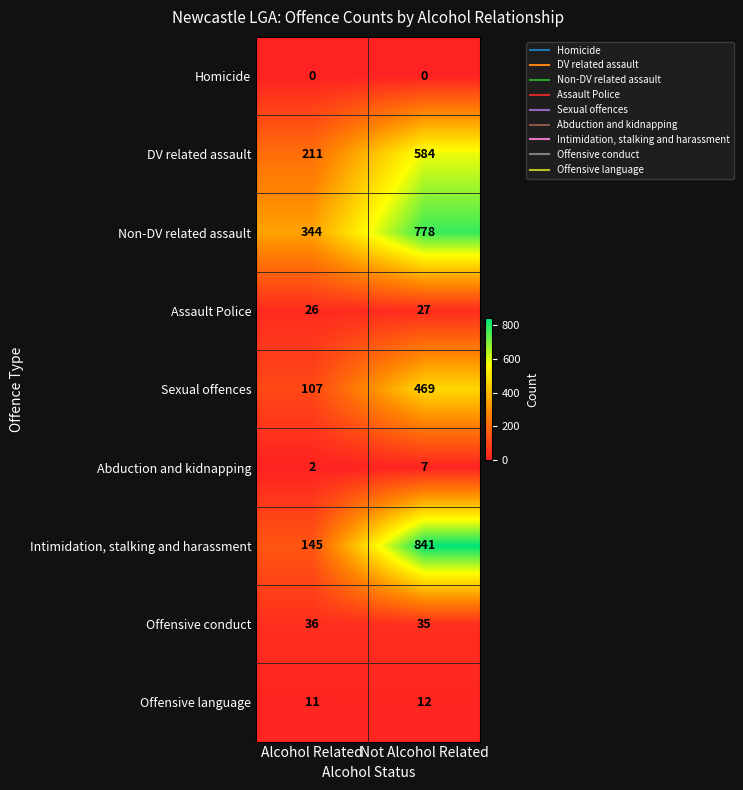

Rank the series at Alcohol Related from lowest to highest value.

Homicide, Abduction and kidnapping, Offensive language, Assault Police, Offensive conduct, Sexual offences, Intimidation, stalking and harassment, DV related assault, Non-DV related assault